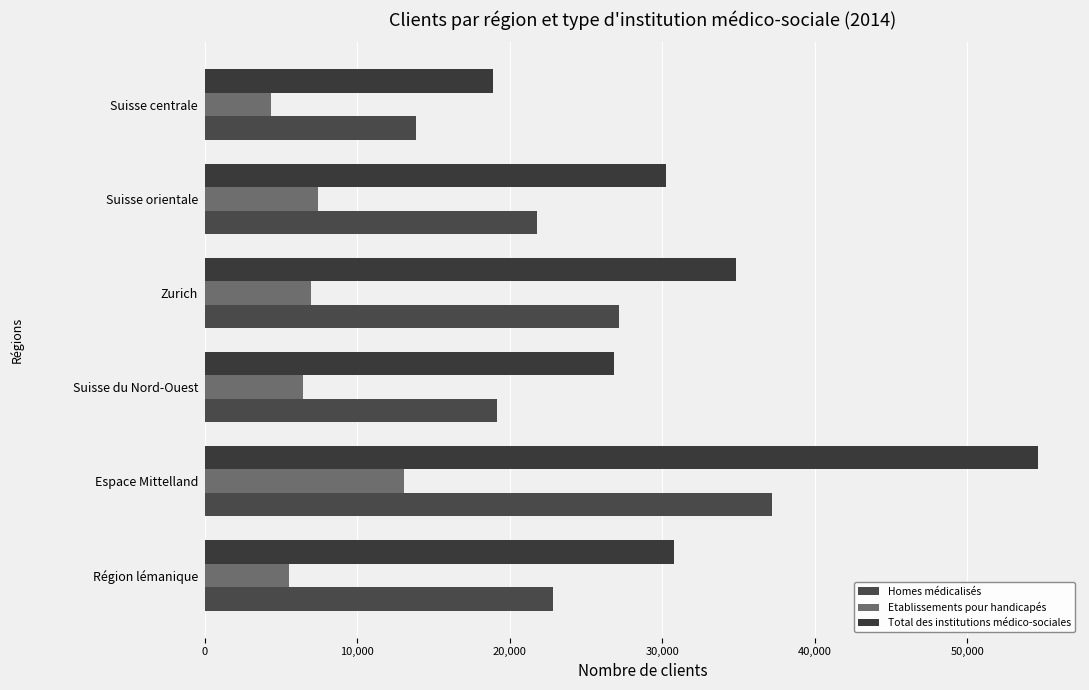

What position from the right is Espace Mittelland?

5